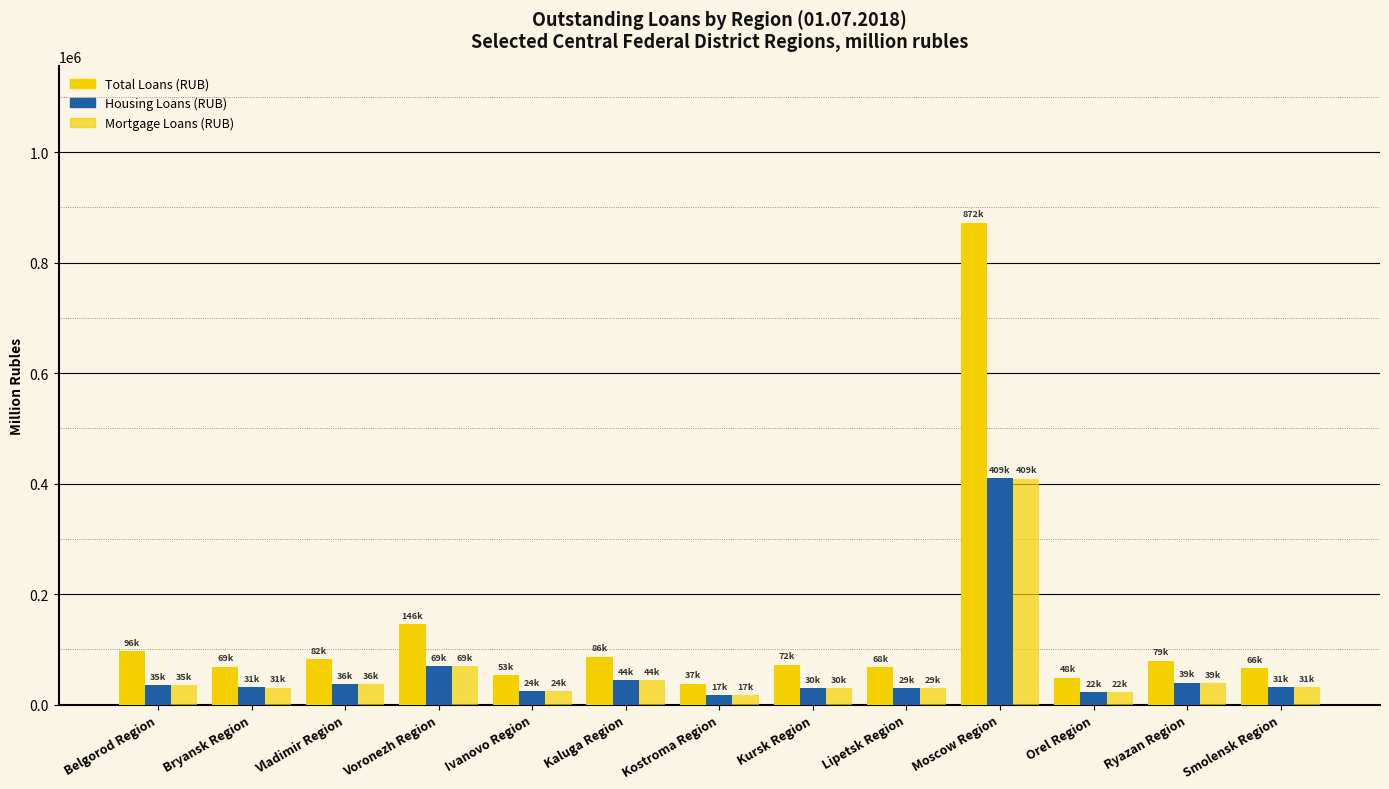

Is it true that Housing Loans (RUB) equals 66270 at Ryazan Region?

False